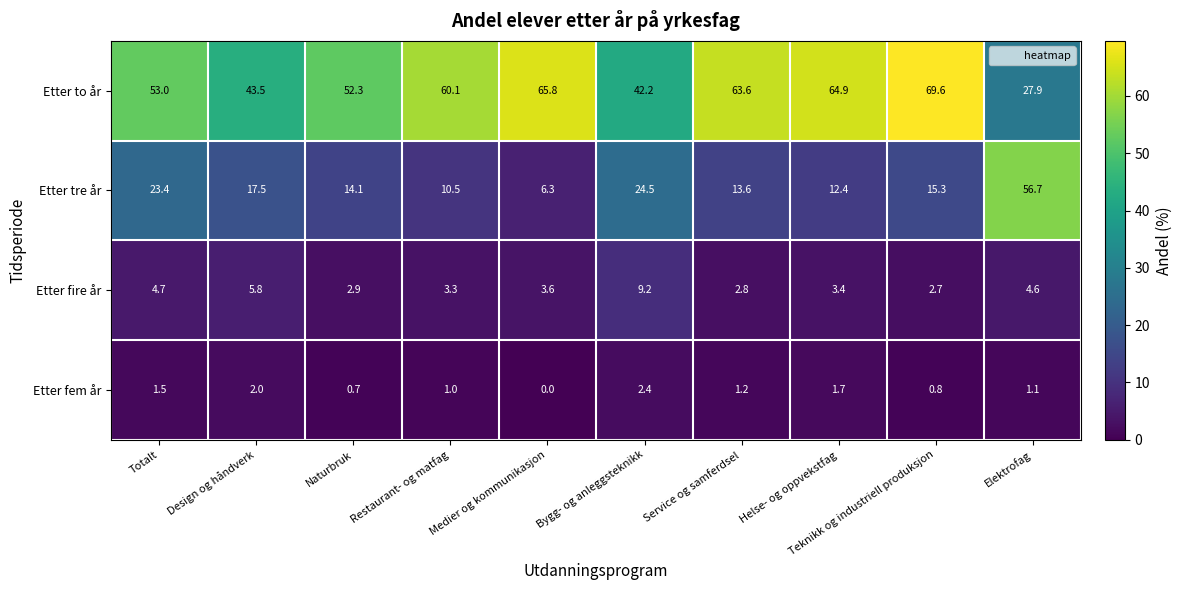

At which category is the sum across all series the highest?

Elektrofag